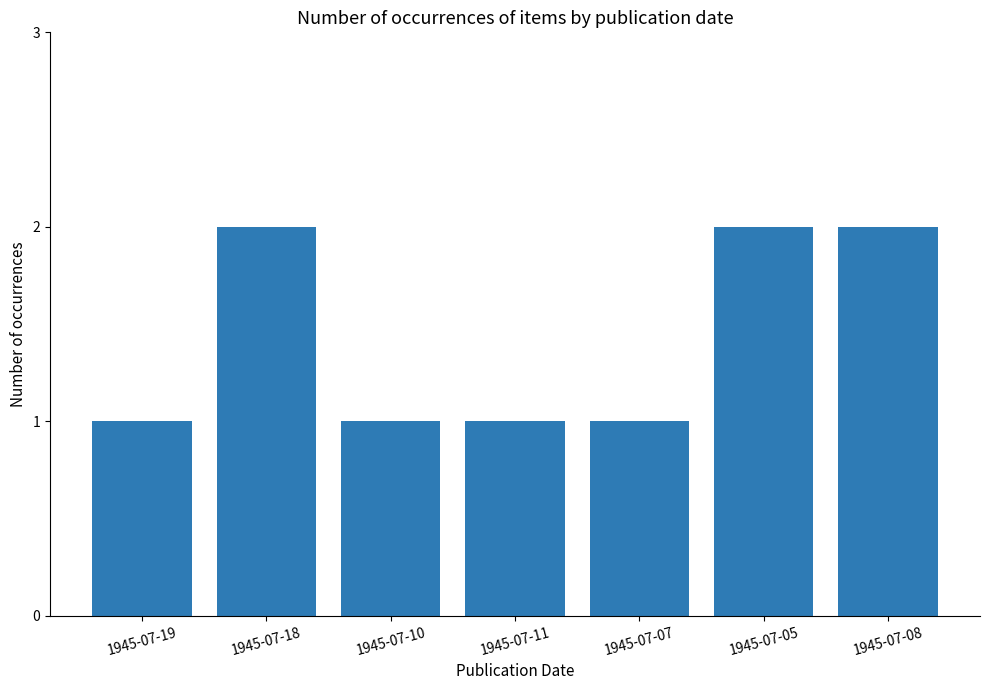

What is the value of the 3rd bar from the left?

1